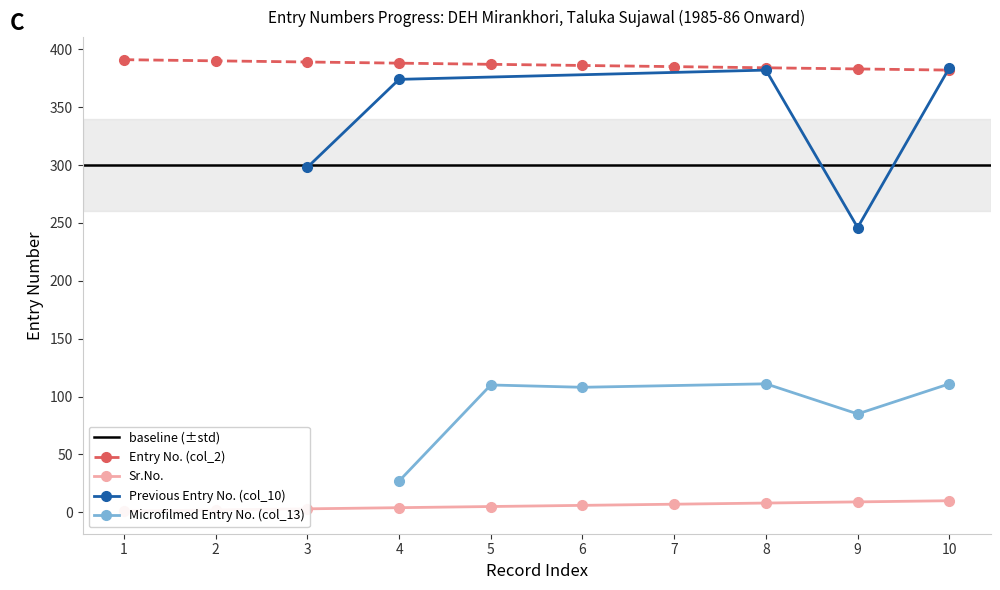

Is it true that Entry No. (col_2) equals 87 at 9?

False